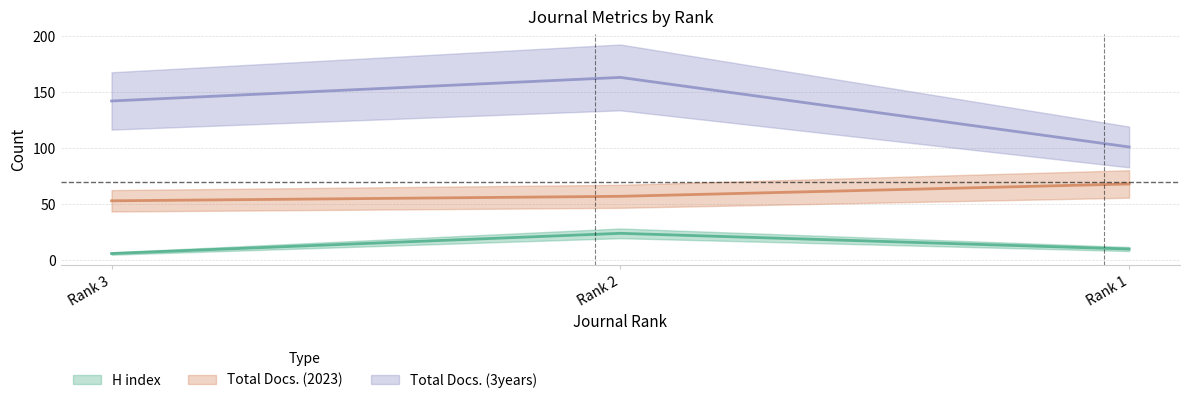

Is it true that H index equals 24 at Rank 2?

True